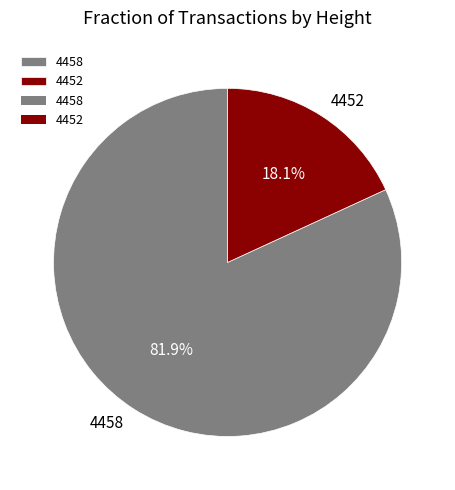

How many segments does this pie chart have?

2